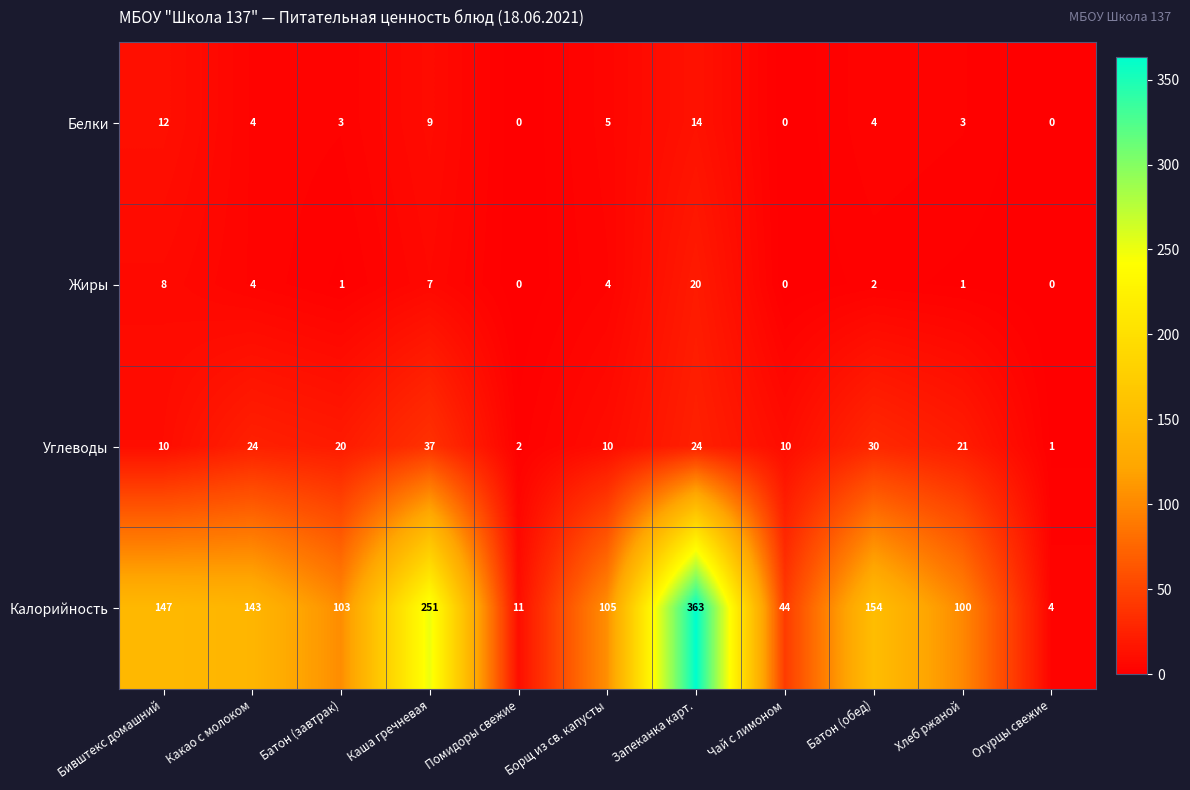

At which category is the sum across all series the highest?

Запеканка карт.